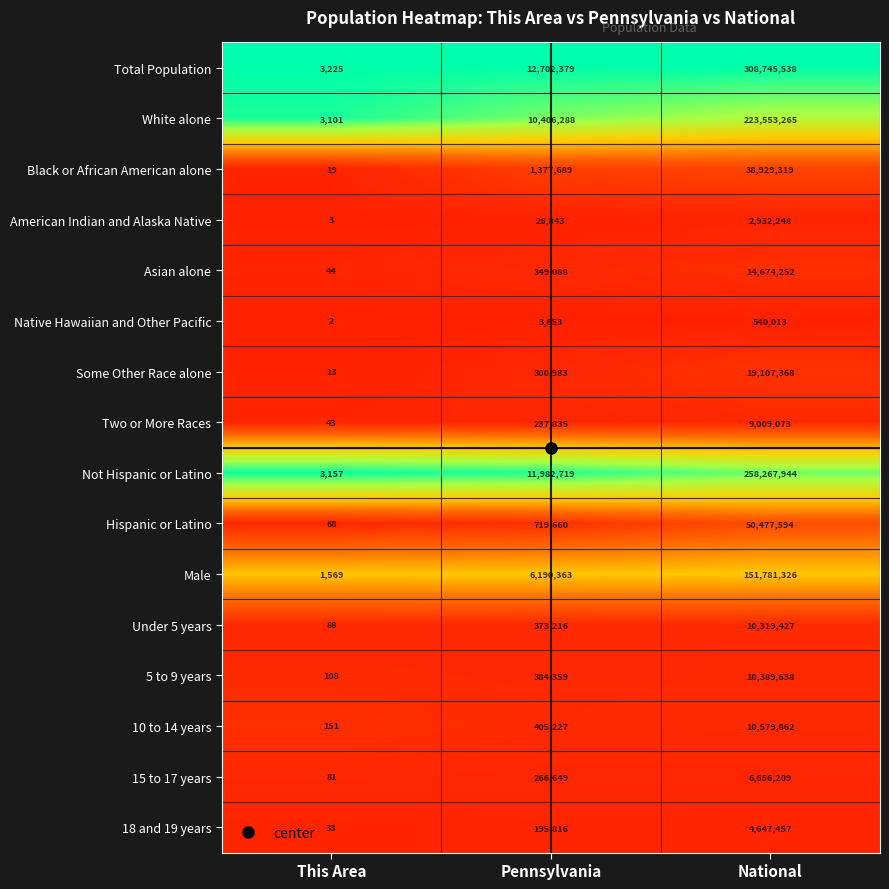

What is the sum of the Not Hispanic or Latino values at Pennsylvania and This Area?

11985876